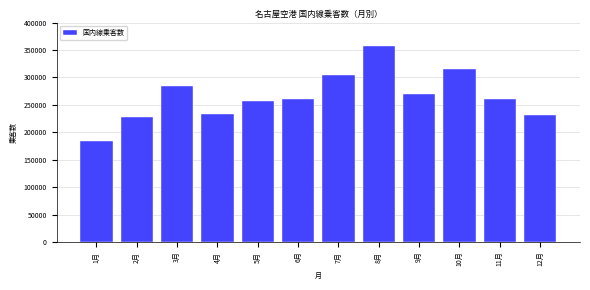

Read the value at 4月.

233076